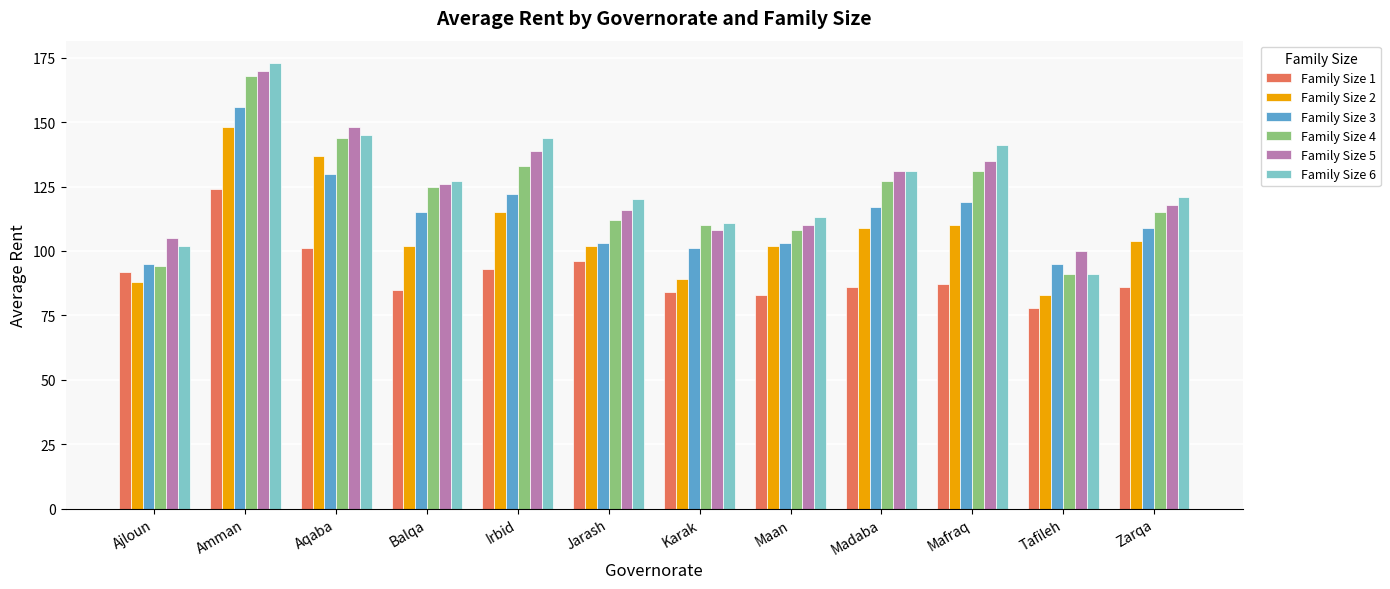

Reading right to left, what are all the values shown in this chart?

Family Size 1: Zarqa=86	Tafileh=78	Mafraq=87	Madaba=86	Maan=83	Karak=84	Jarash=96	Irbid=93	Balqa=85	Aqaba=101	Amman=124	Ajloun=92
Family Size 2: Zarqa=104	Tafileh=83	Mafraq=110	Madaba=109	Maan=102	Karak=89	Jarash=102	Irbid=115	Balqa=102	Aqaba=137	Amman=148	Ajloun=88
Family Size 3: Zarqa=109	Tafileh=95	Mafraq=119	Madaba=117	Maan=103	Karak=101	Jarash=103	Irbid=122	Balqa=115	Aqaba=130	Amman=156	Ajloun=95
Family Size 4: Zarqa=115	Tafileh=91	Mafraq=131	Madaba=127	Maan=108	Karak=110	Jarash=112	Irbid=133	Balqa=125	Aqaba=144	Amman=168	Ajloun=94
Family Size 5: Zarqa=118	Tafileh=100	Mafraq=135	Madaba=131	Maan=110	Karak=108	Jarash=116	Irbid=139	Balqa=126	Aqaba=148	Amman=170	Ajloun=105
Family Size 6: Zarqa=121	Tafileh=91	Mafraq=141	Madaba=131	Maan=113	Karak=111	Jarash=120	Irbid=144	Balqa=127	Aqaba=145	Amman=173	Ajloun=102